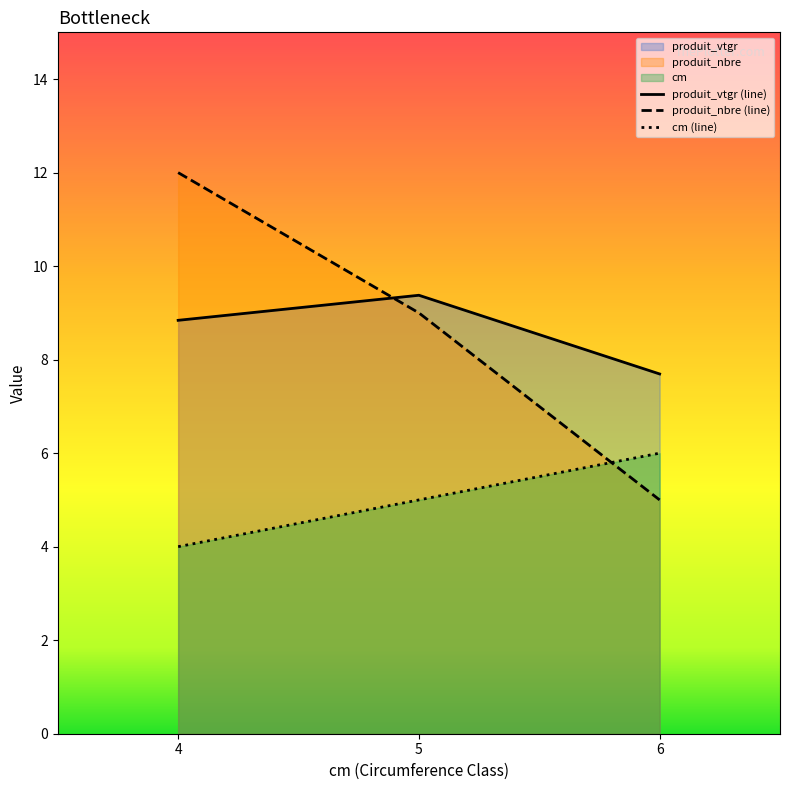

What is the sum of all produit_nbre (line) values?

26.0